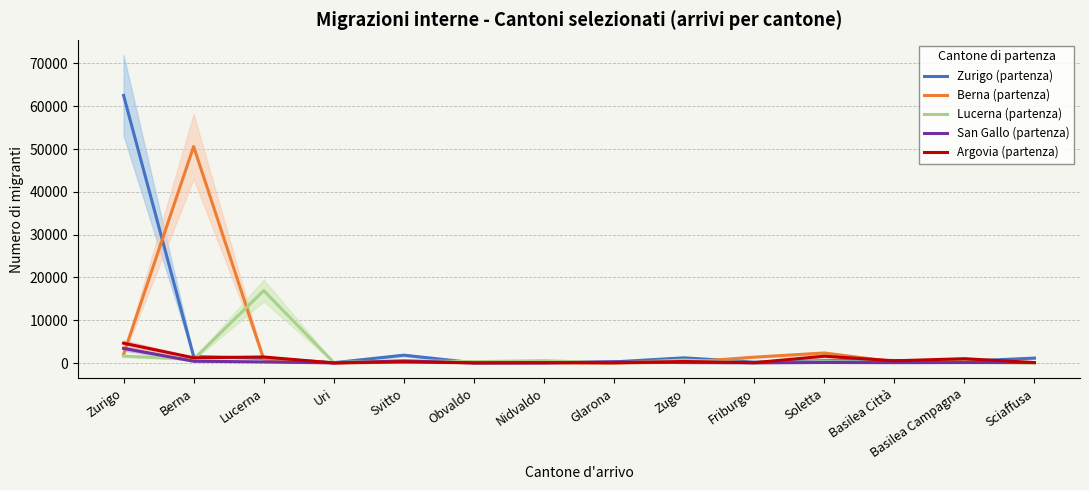

What position from the right is Nidvaldo?

8